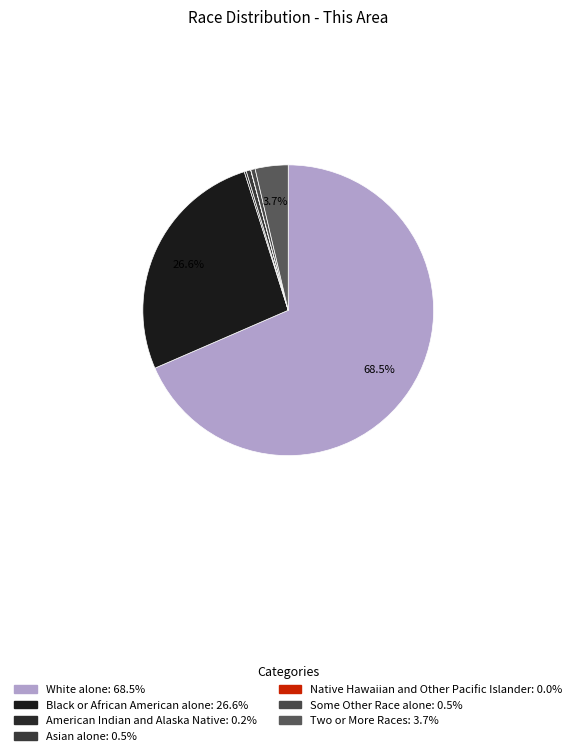

To the nearest percent, what is the combined percentage of Black or African American alone and Two or More Races?

30%